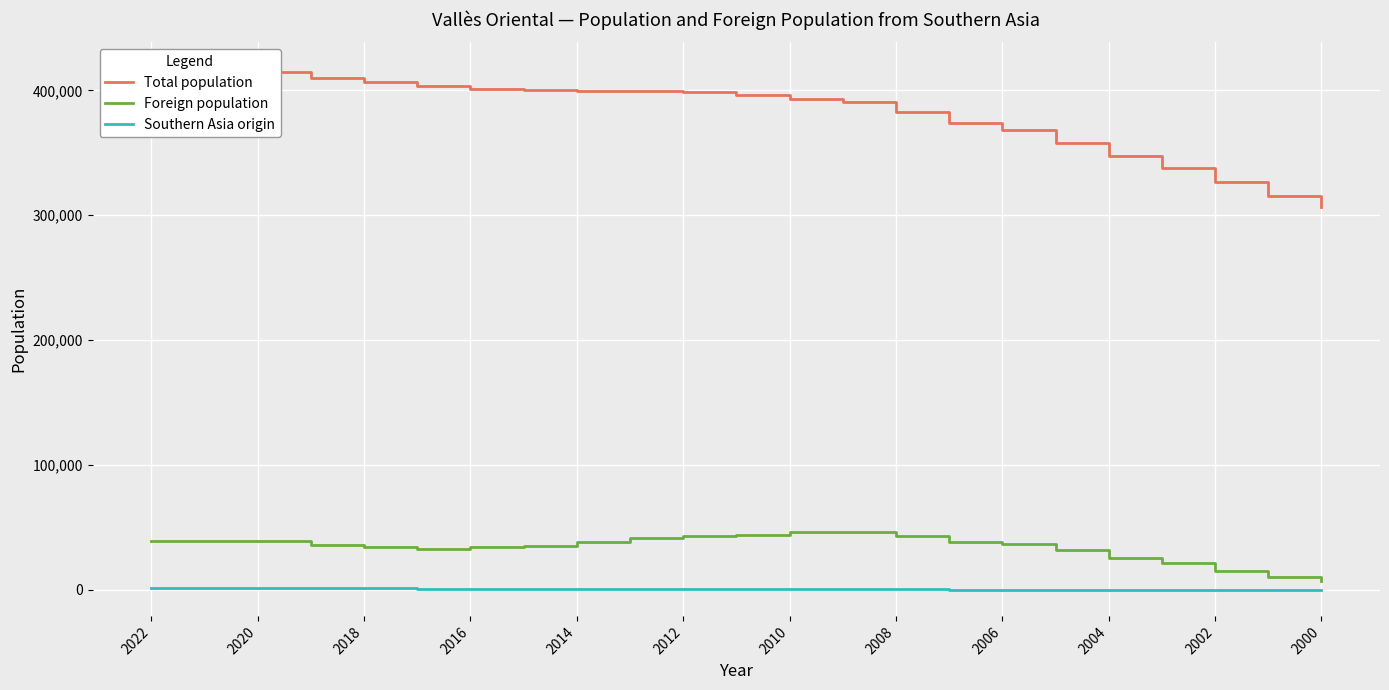

Does the chart display data point markers on the line(s)?

No